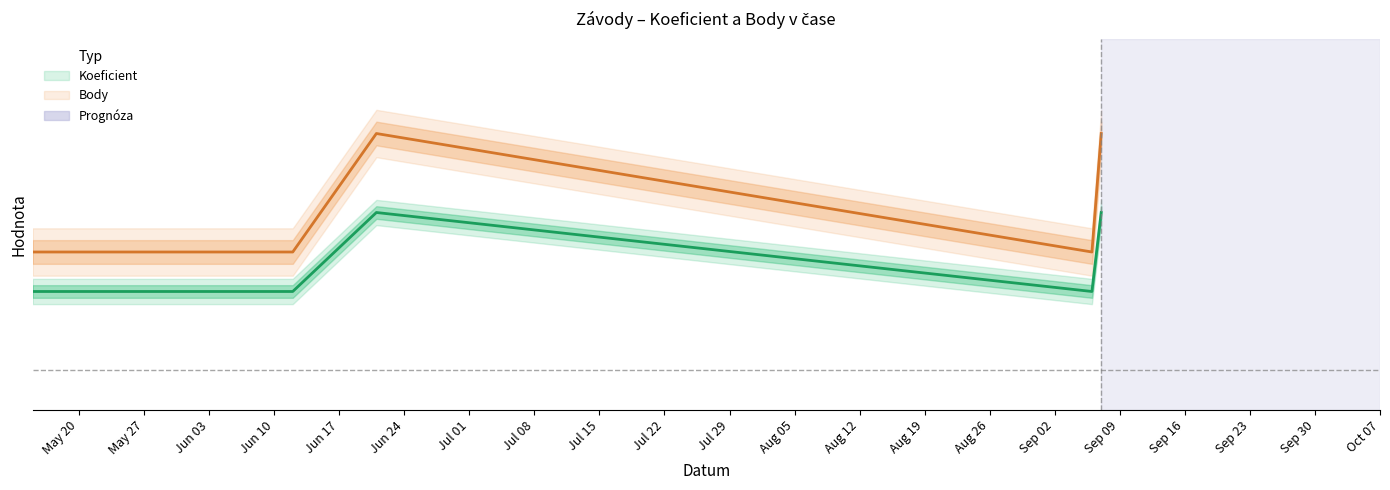

What is the highest value of the Koeficient series?

2.0